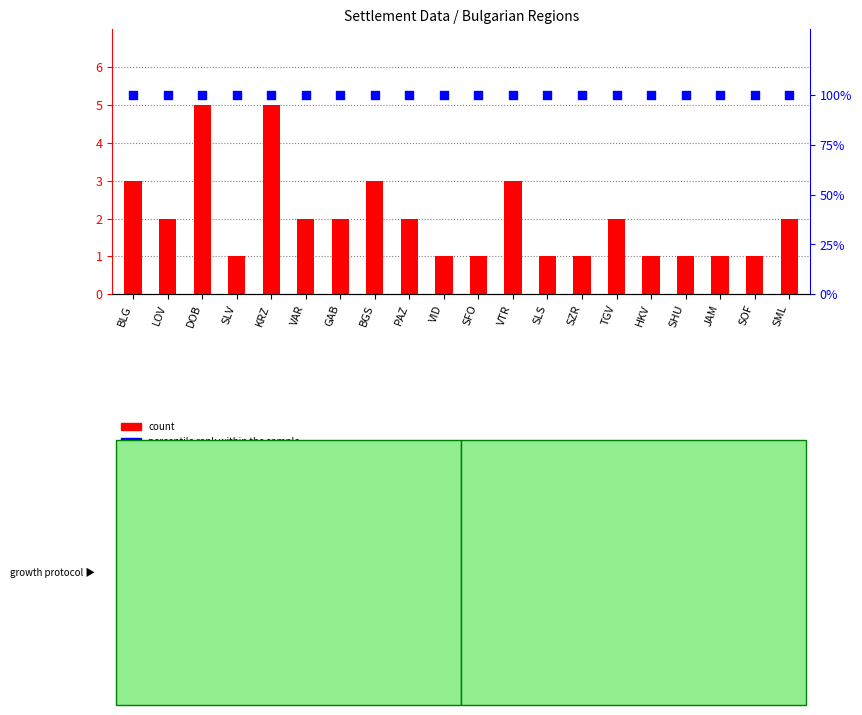

At which category is the sum across all series the highest?

DOB